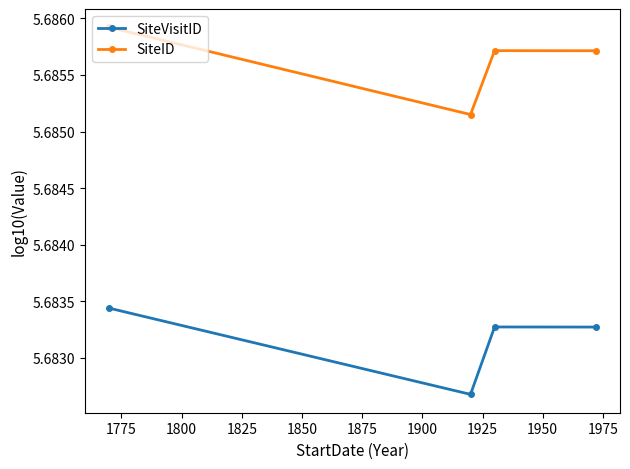

Which series has the largest total across all categories?

SiteID